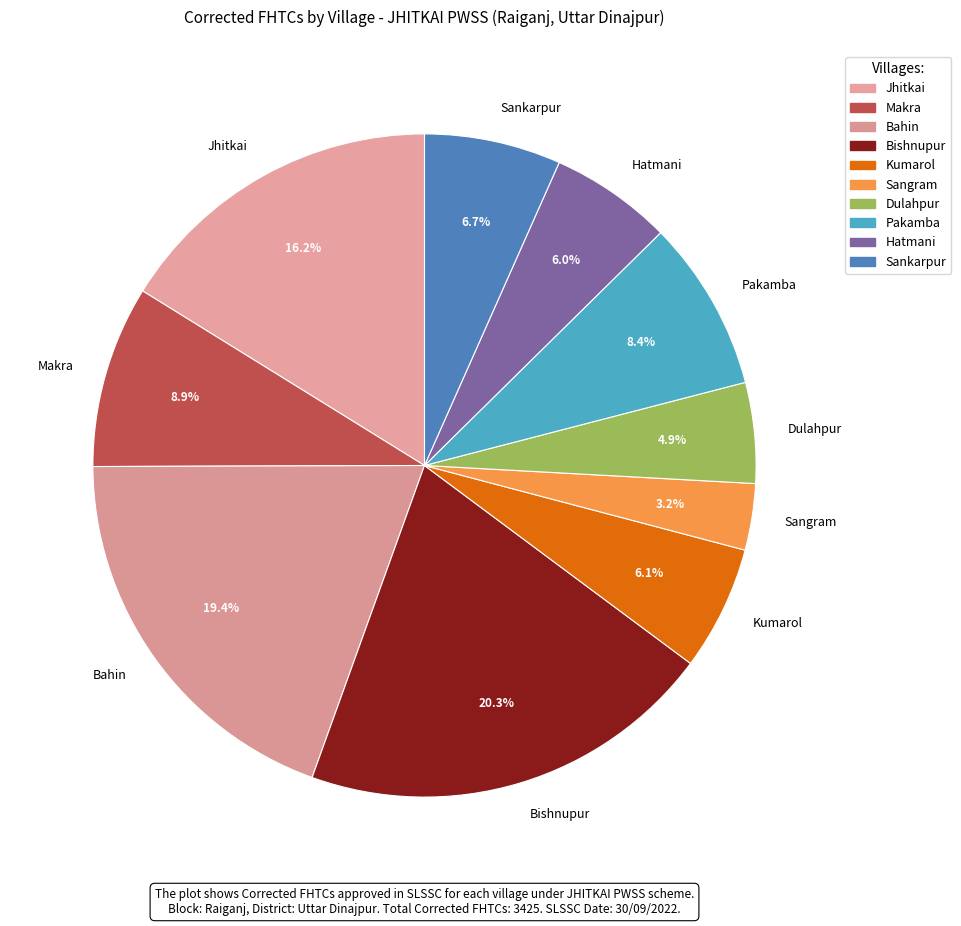

Do Sangram and Hatmani together represent more than half of the pie?

No